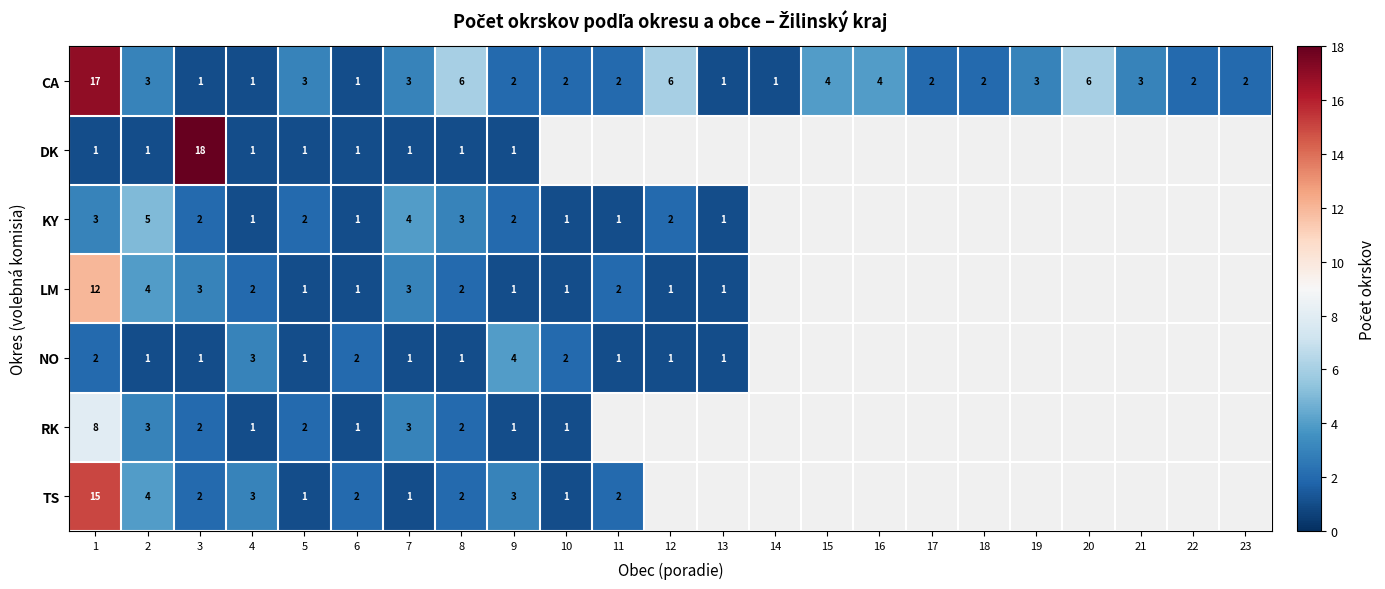

The value of TS at 5 is 0. True or false?

False